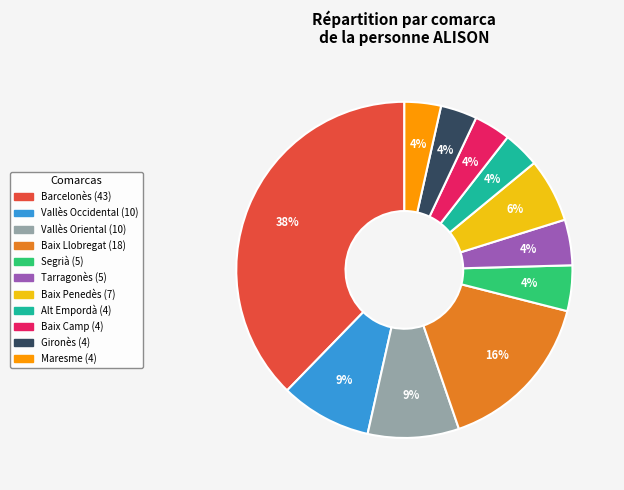

What is the largest slice in the pie chart?

Barcelonès